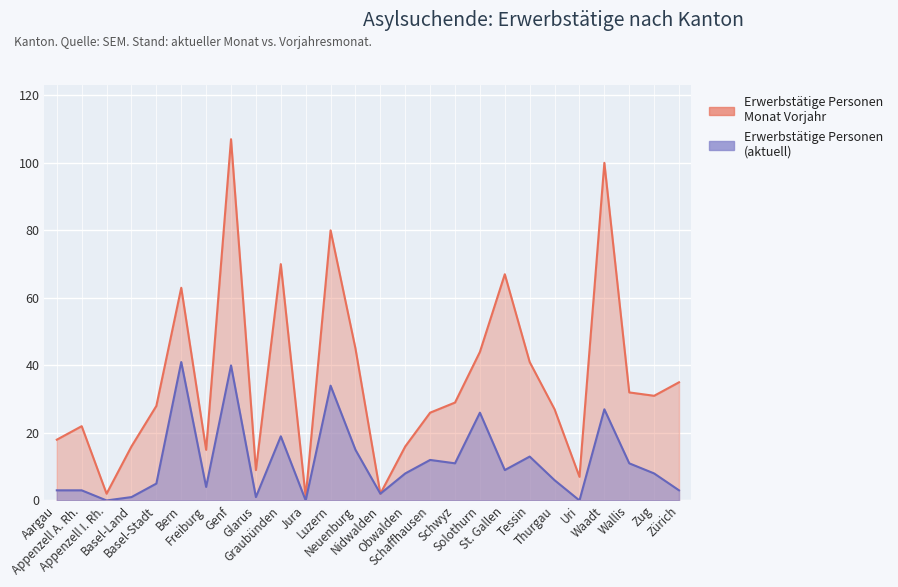

What is the label of the 26th point from the right?

Aargau